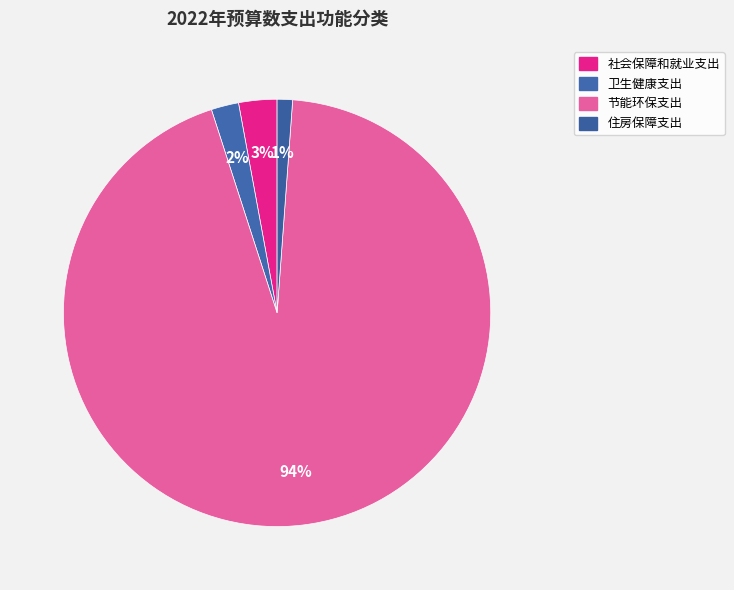

True or false: 社会保障和就业支出 accounts for 3% of the total.

True